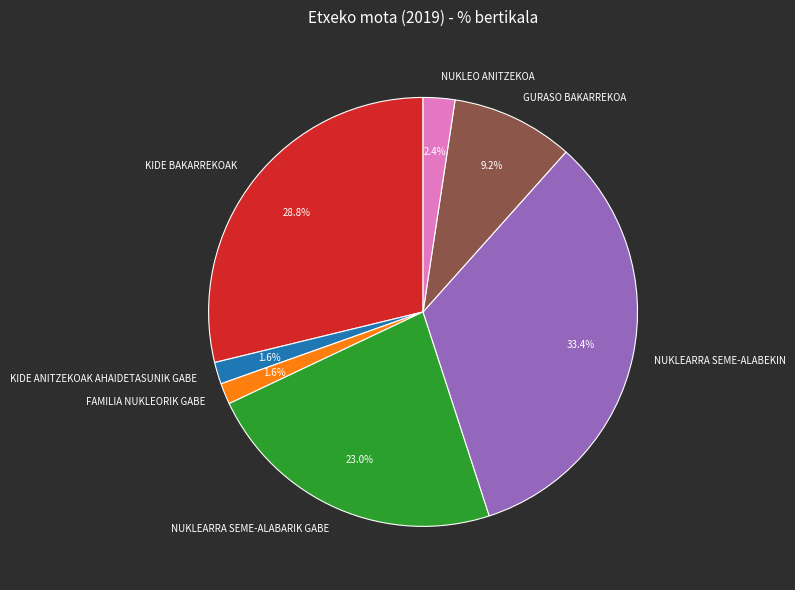

Is there any slice that represents more than half of the pie?

No